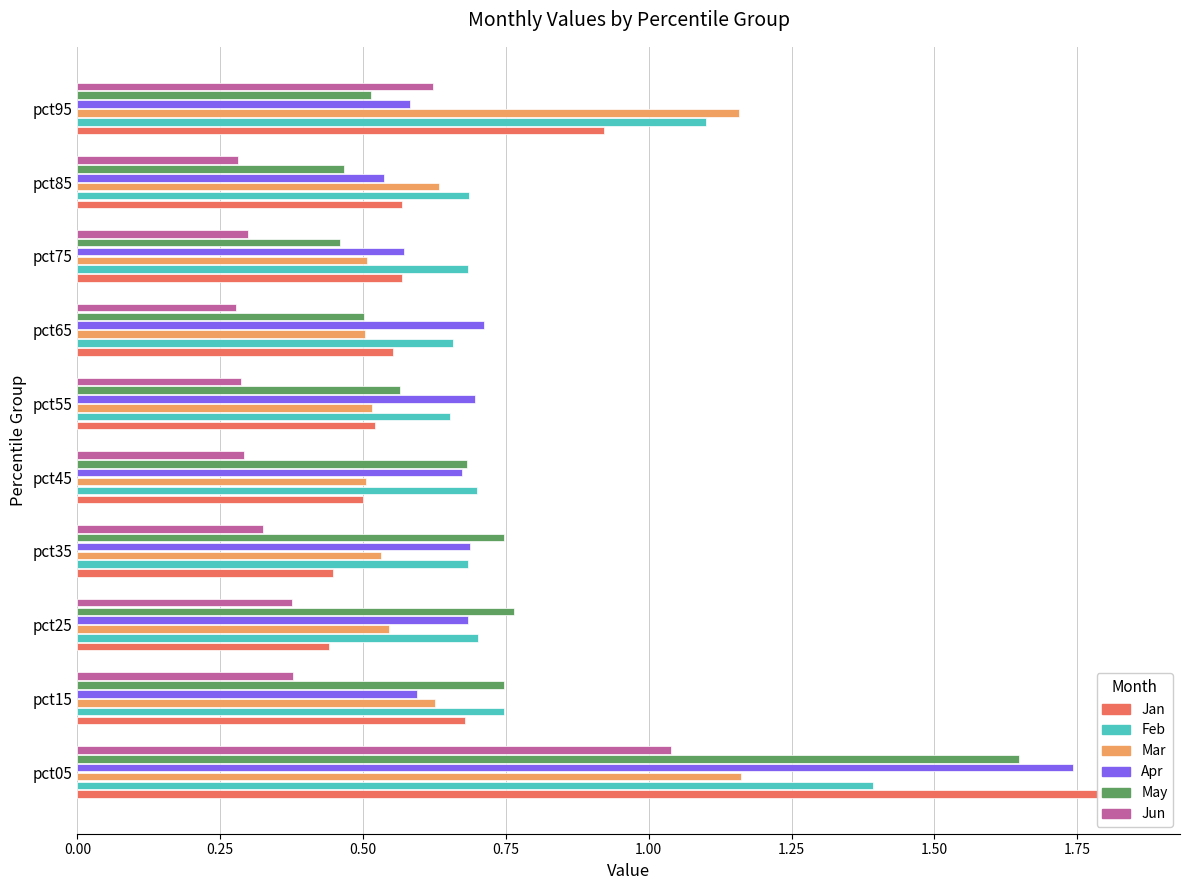

What is the maximum value shown in the chart?

1.8